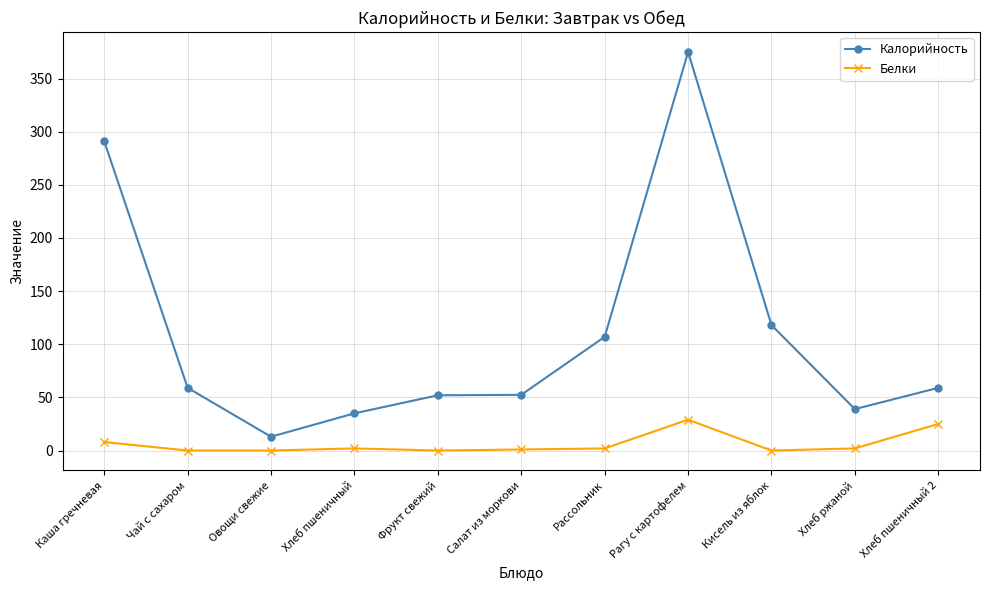

How many data points in Белки are less than 2?

5